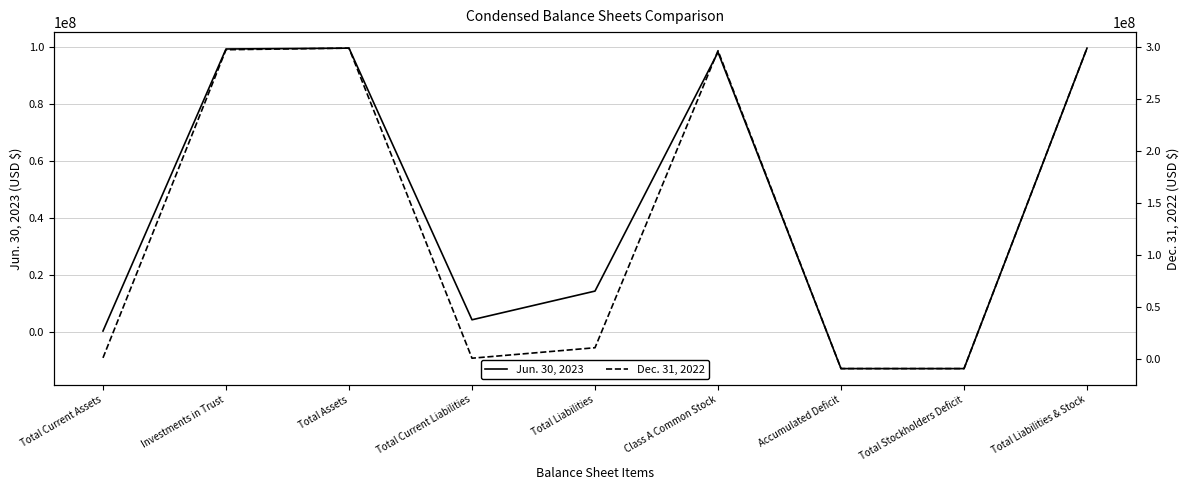

What is the difference between the highest and lowest values at Investments in Trust?

198251451